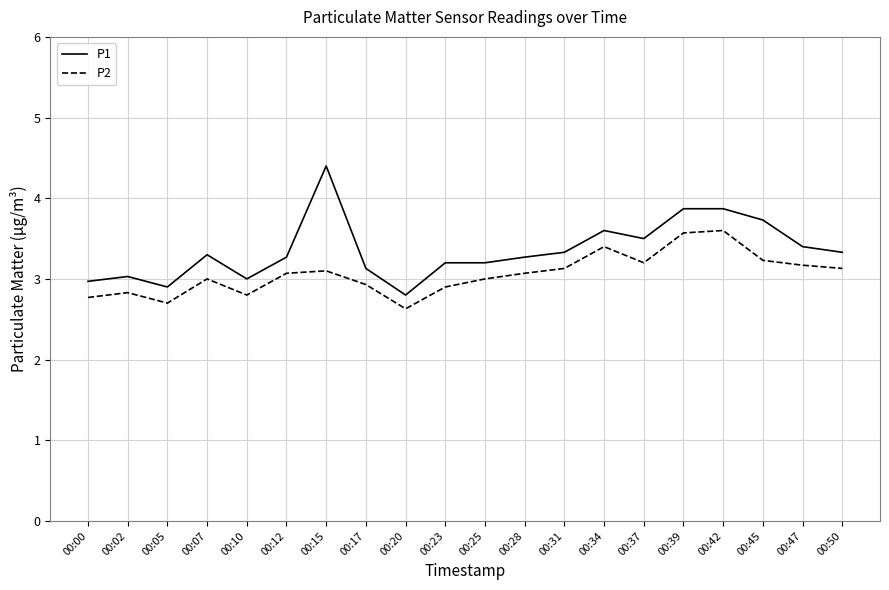

What is the minimum value shown in the chart?

2.6